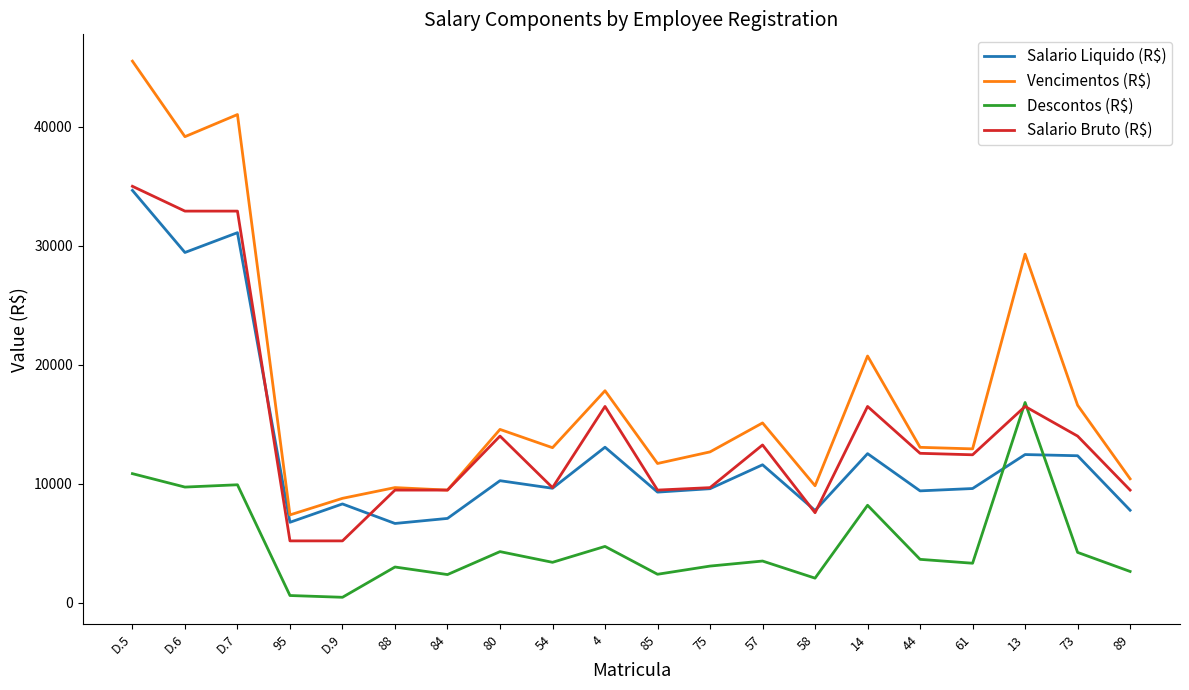

The value of Salario Bruto (R$) at D.7 is 32908.6. True or false?

True